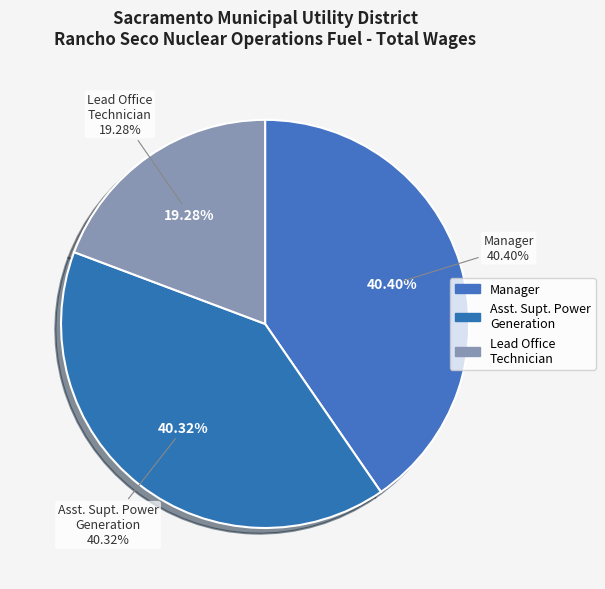

True or false: Lead Office Technician accounts for 30% of the total.

False